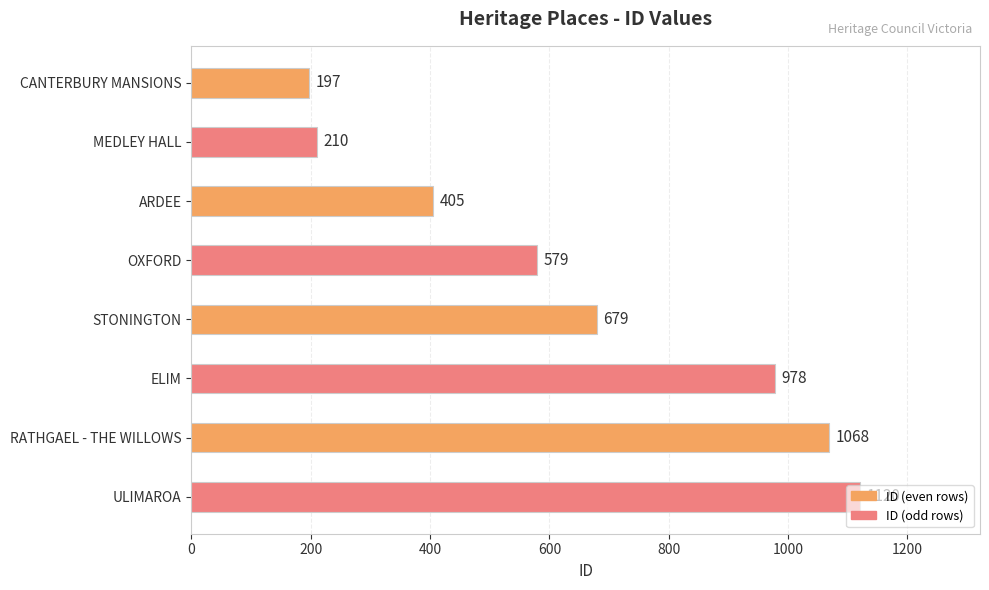

What is the difference between the second highest and minimum values?

871